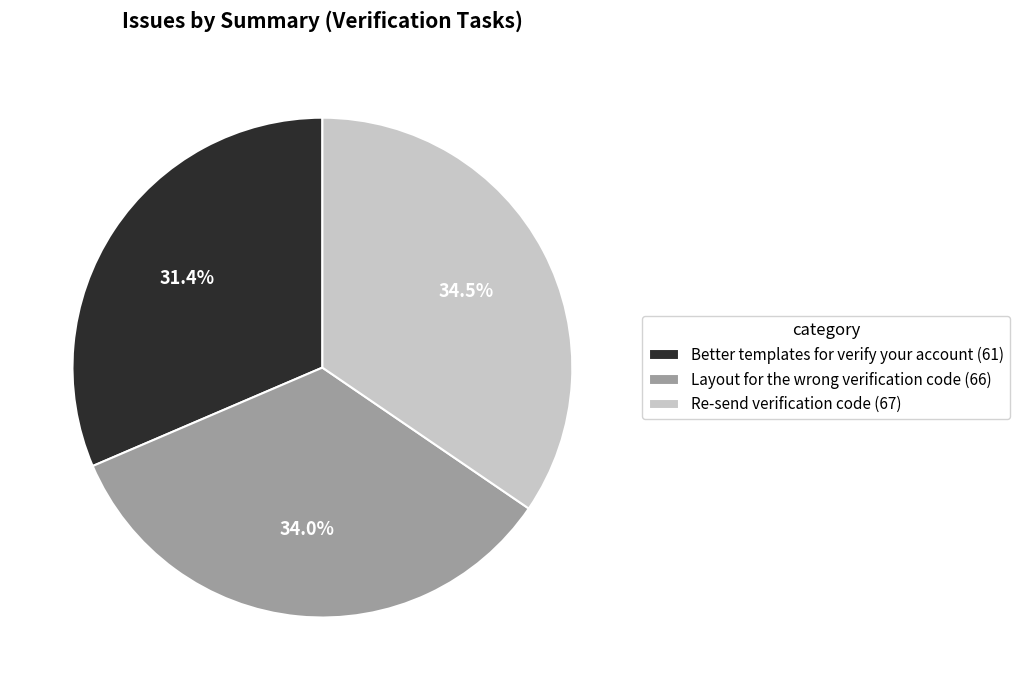

Is there any slice that represents more than half of the pie?

No